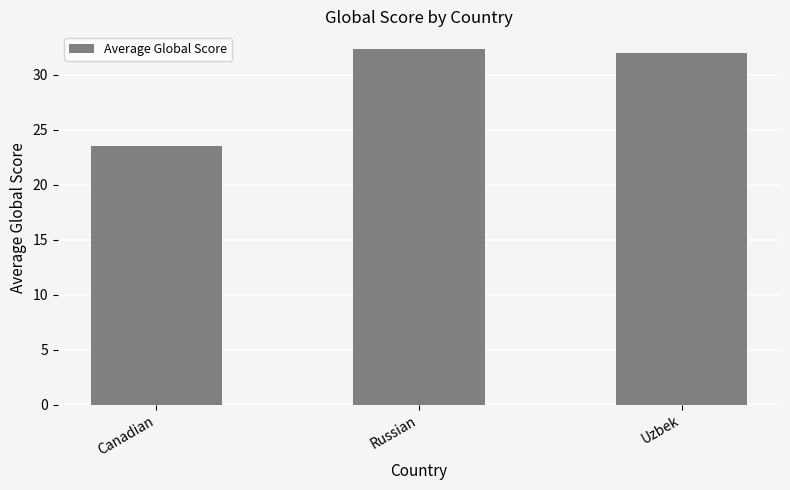

At which label is the value closest to 27?

Canadian